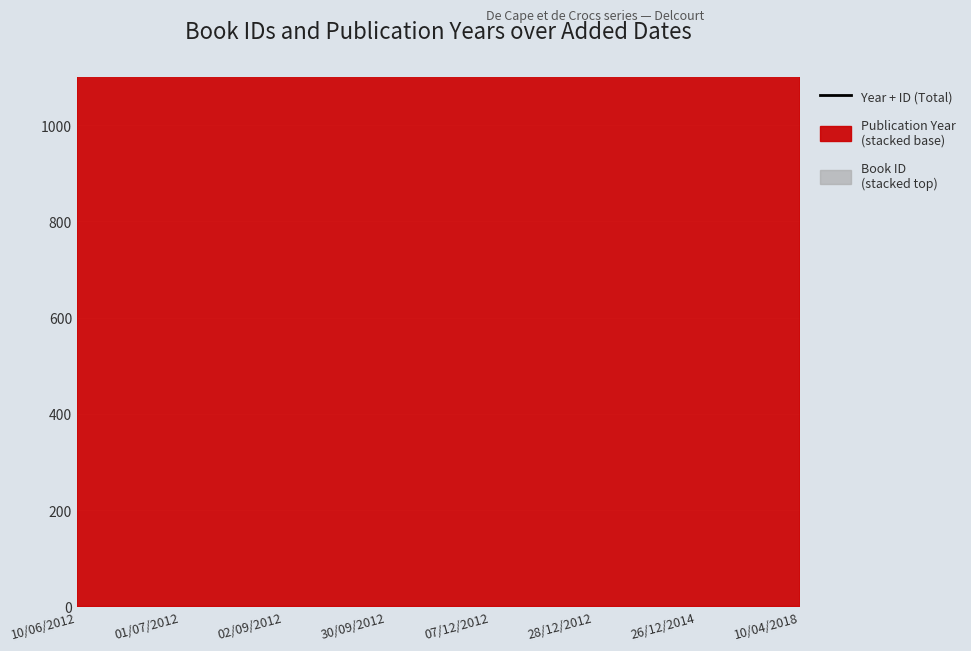

True or false: the data shows 4866 at 26/12/2014.

False